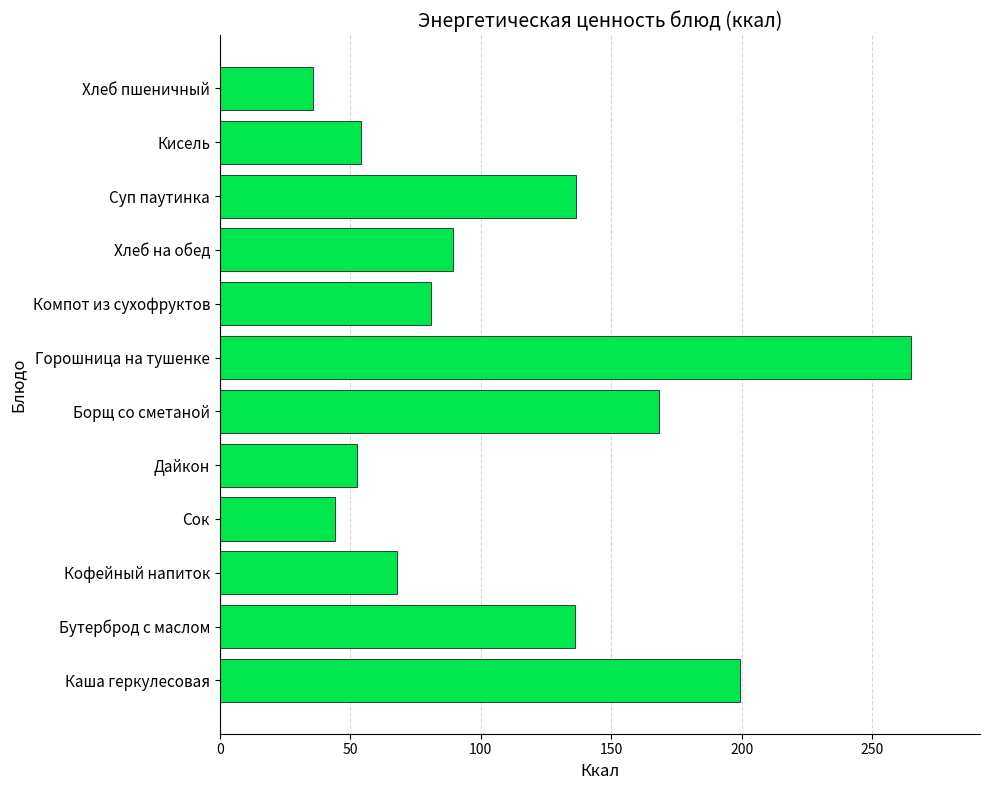

Is it true that the value at Борщ со сметаной is 168.3?

True